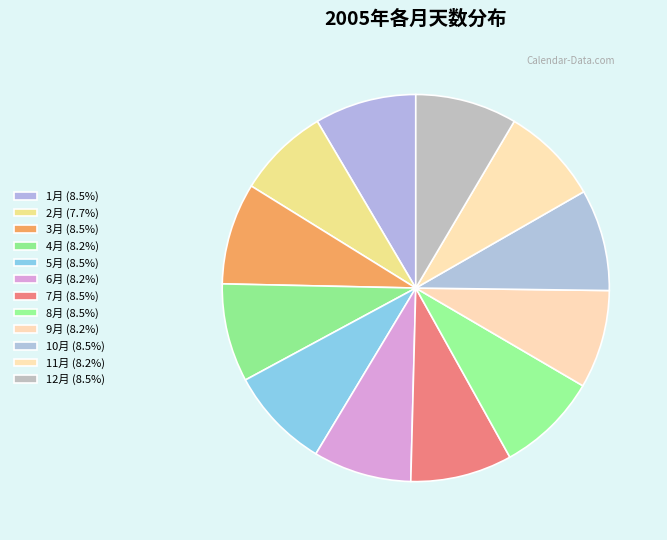

Which category has the biggest portion of the pie?

1月